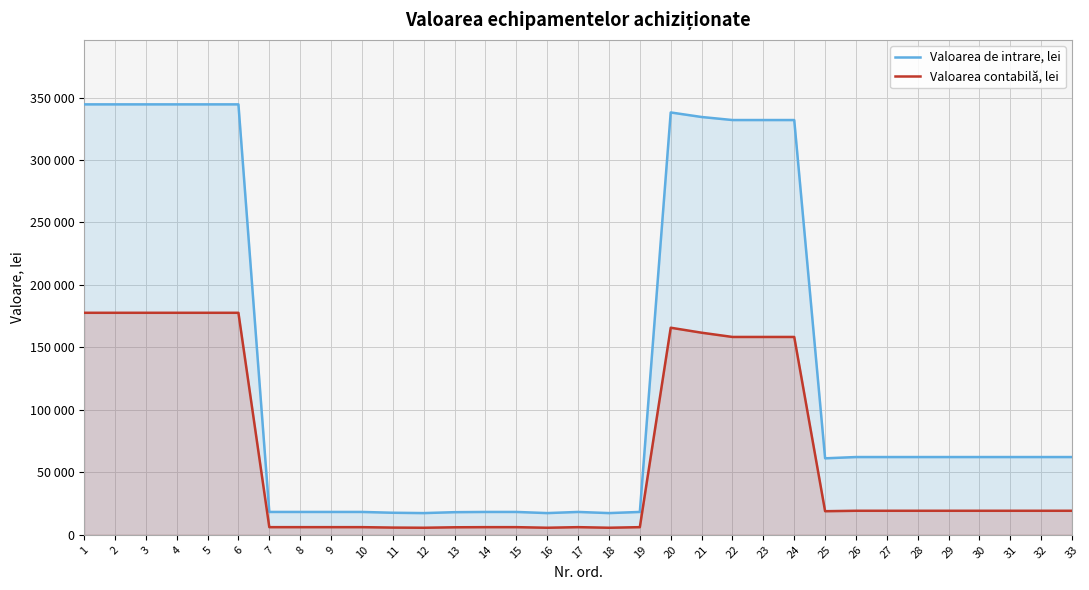

Where is Valoarea contabilă, lei nearest to the value 91675?

22